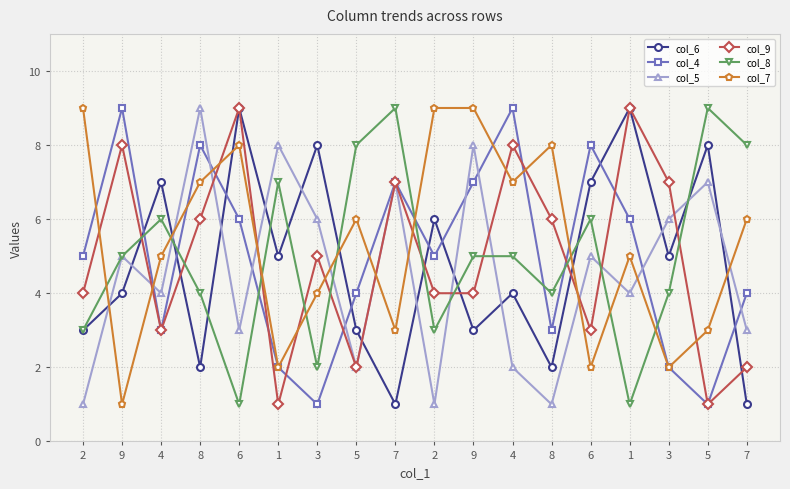

Does the chart have visible grid lines?

Yes